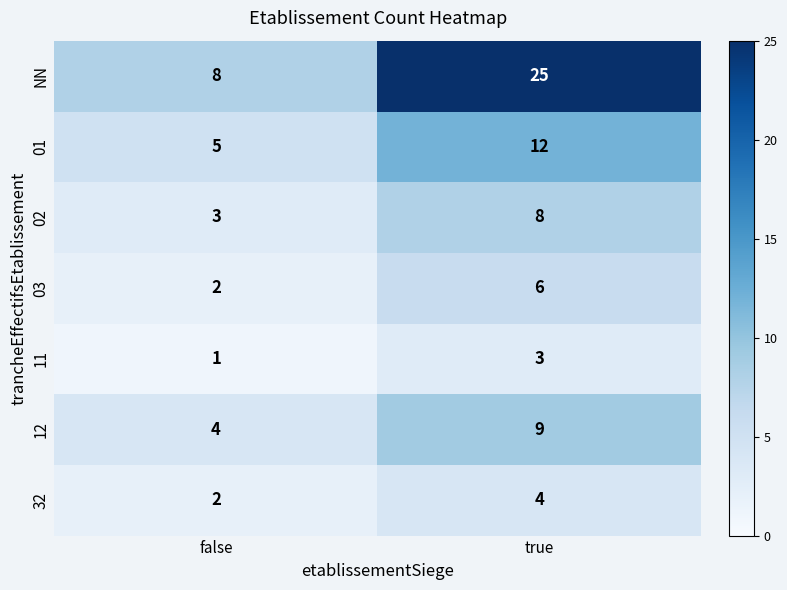

What is the spread (max minus min) of values at true?

22